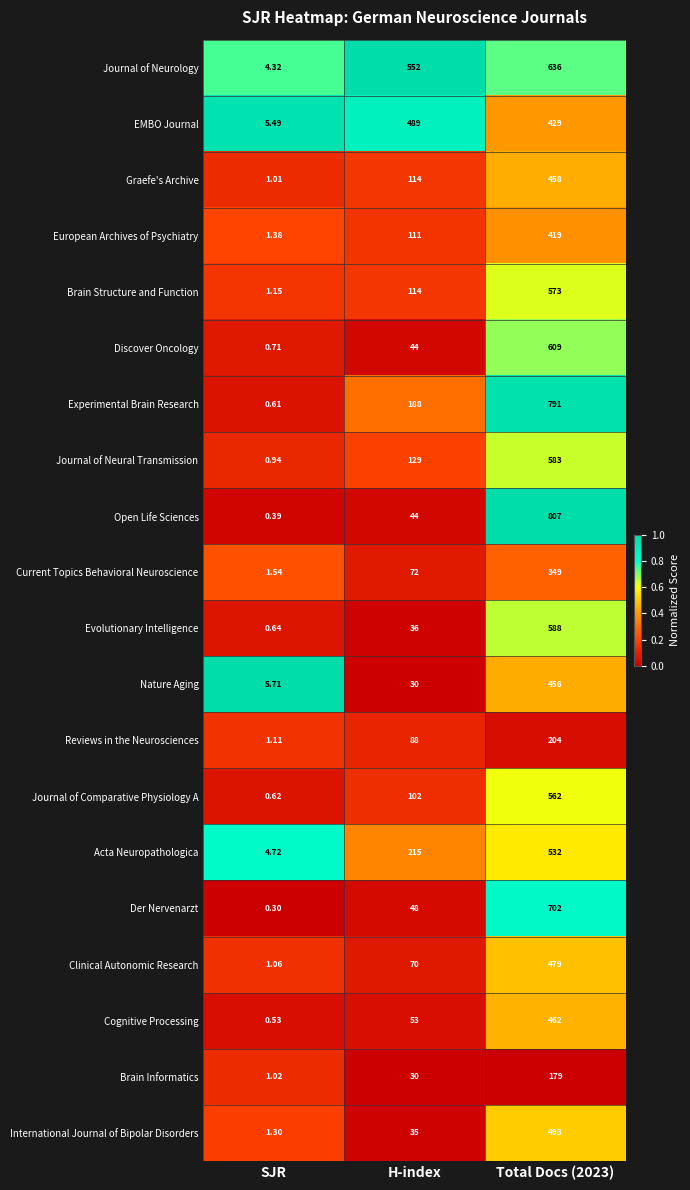

How many distinct data groups are displayed?

20